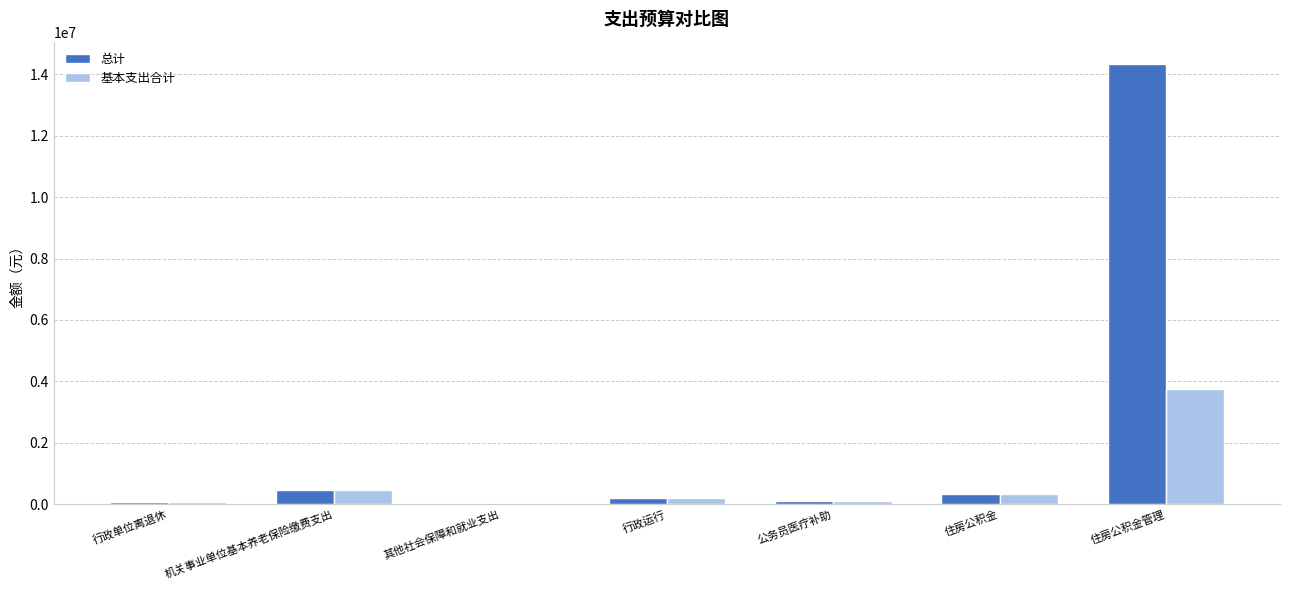

Between 住房公积金 and 住房公积金管理, which series saw the biggest shift?

总计